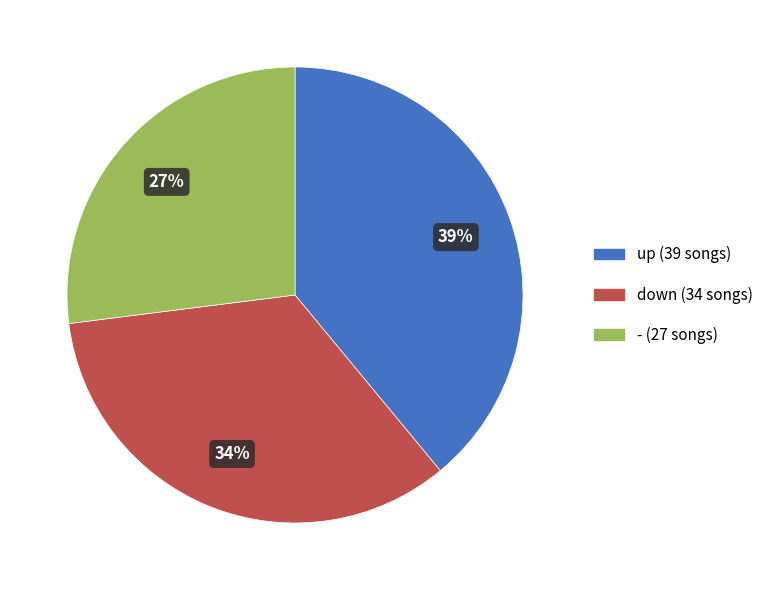

To the nearest percent, what is the average slice percentage?

33%